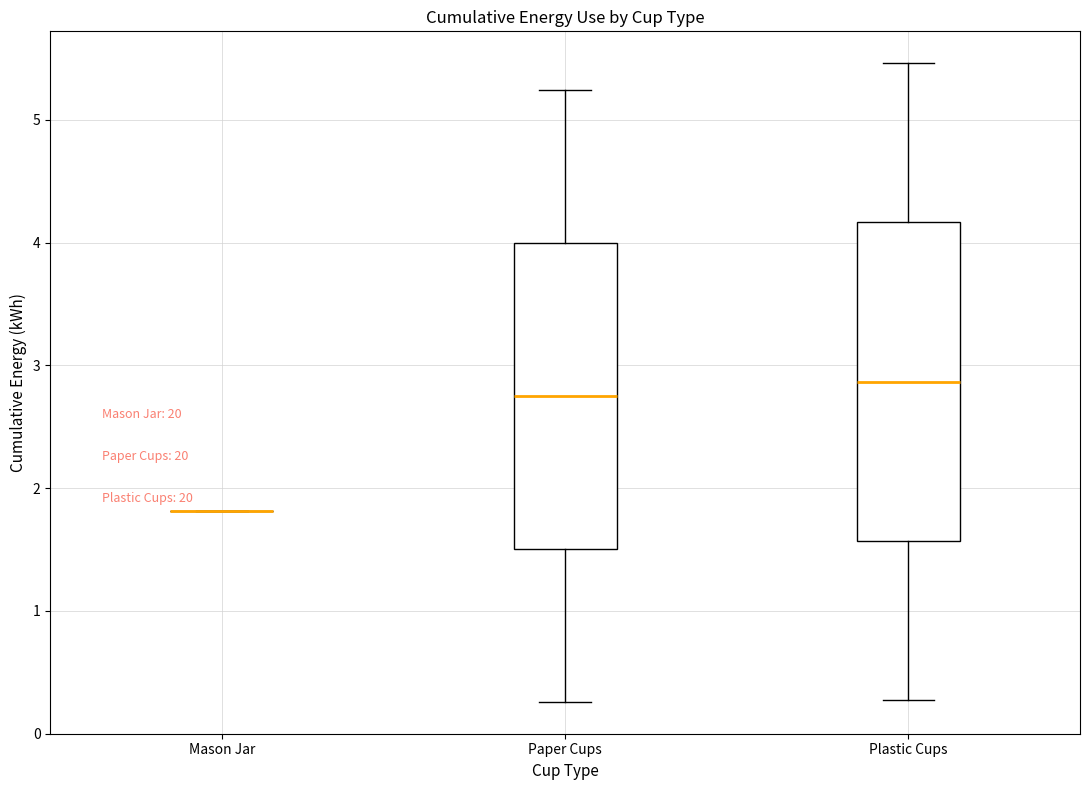

Reading left to right, read every box against the y-axis: the position of its median line, the range the box covers, and the ends of its whiskers. The values are not printed on the chart, so give them approximately, as read against the axis.

Mason Jar: box collapsed to a line at 1.8, whiskers 1.8 to 1.8
Paper Cups: median 2.8, box 1.5 to 4.0, whiskers 0.3 to 5.2
Plastic Cups: median 2.9, box 1.6 to 4.2, whiskers 0.3 to 5.5